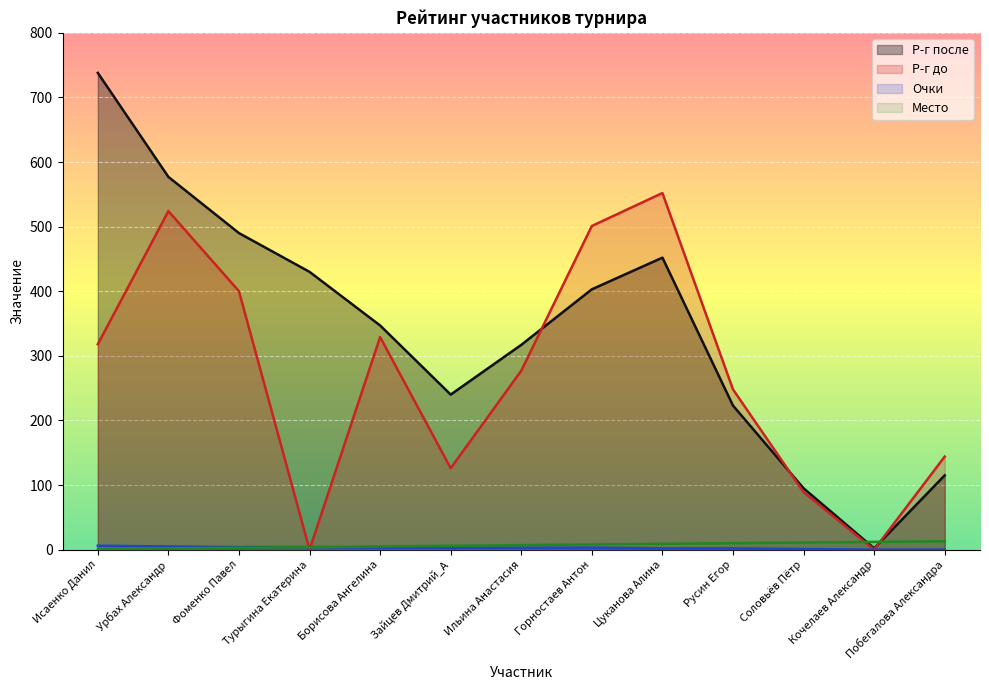

What is the maximum value shown in the chart?

738